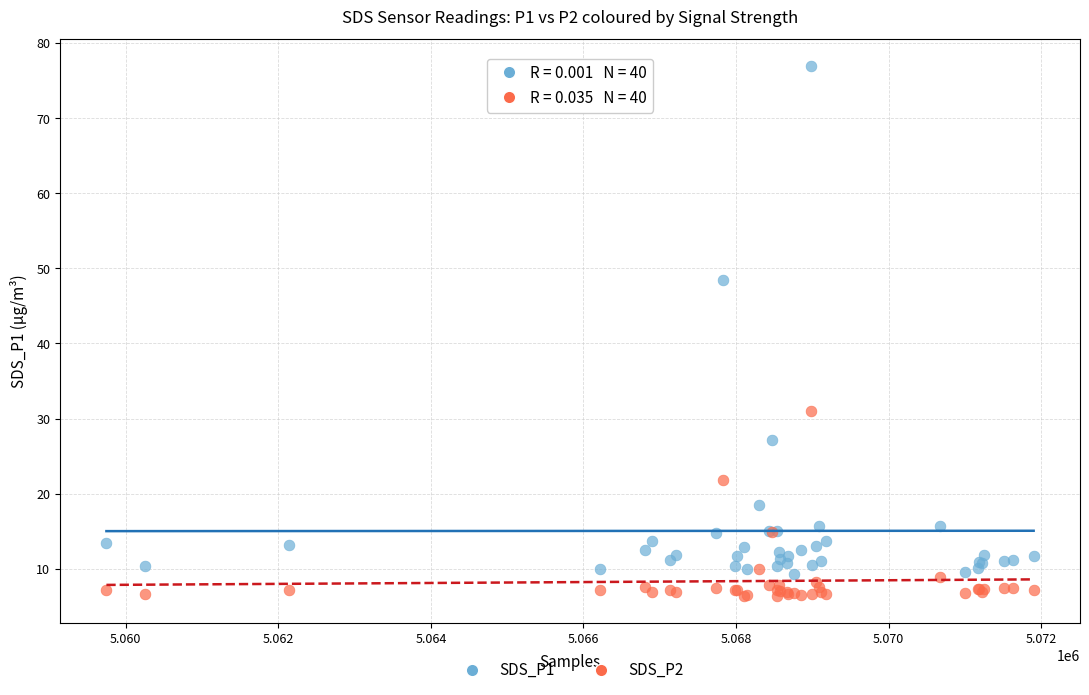

What are all the series names shown in the legend?

SDS_P1, SDS_P2